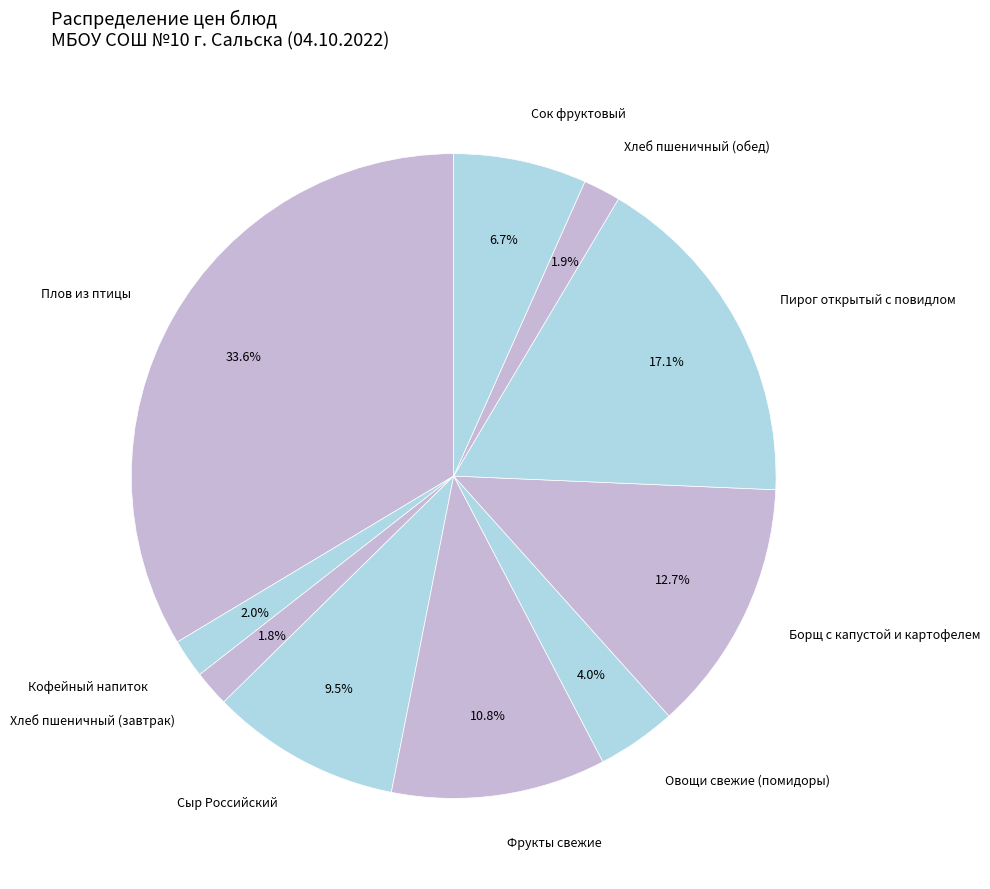

What is the largest slice in the pie chart?

Плов из птицы